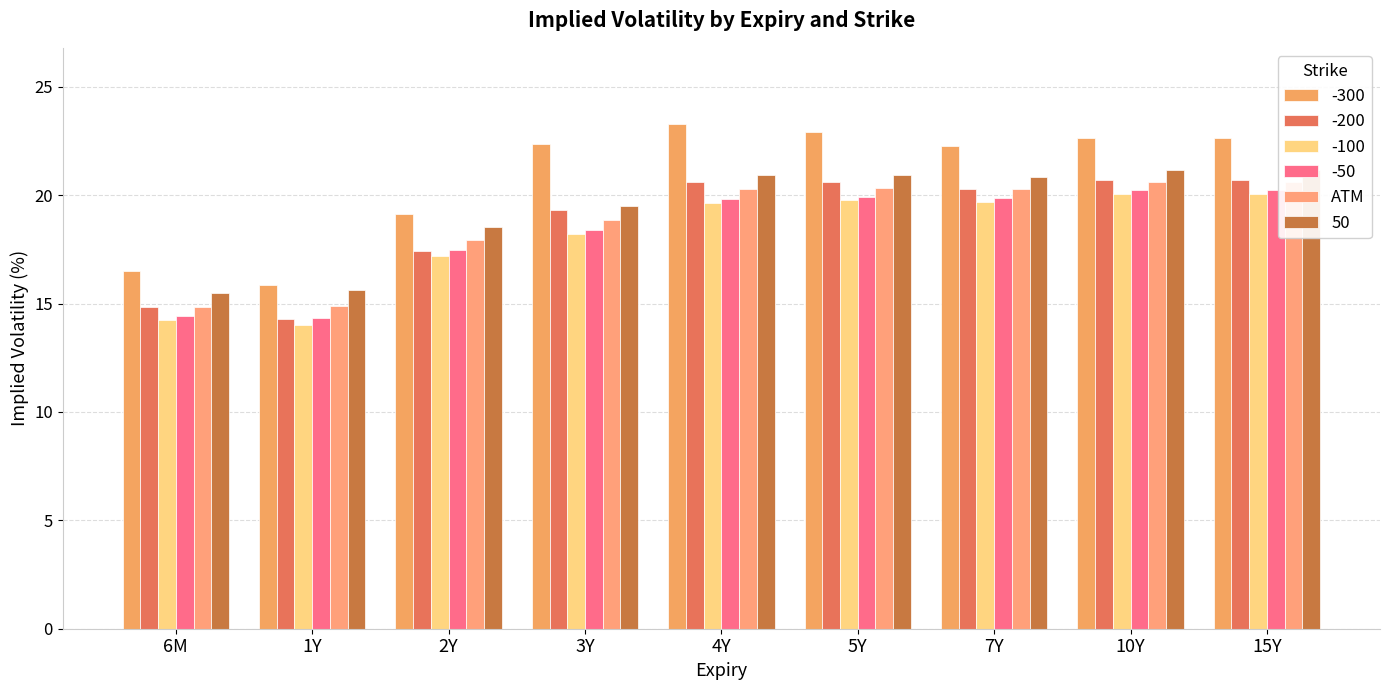

Rank the categories by value from lowest to highest.

6M, 1Y, 2Y, 3Y, 7Y, 4Y, 5Y, 10Y, 15Y